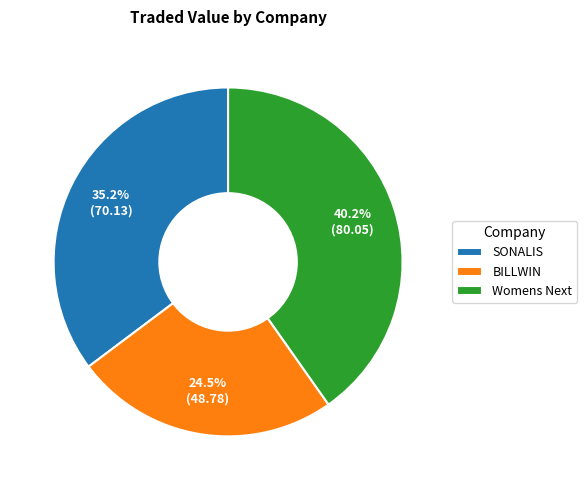

How many slices are in this pie chart?

3